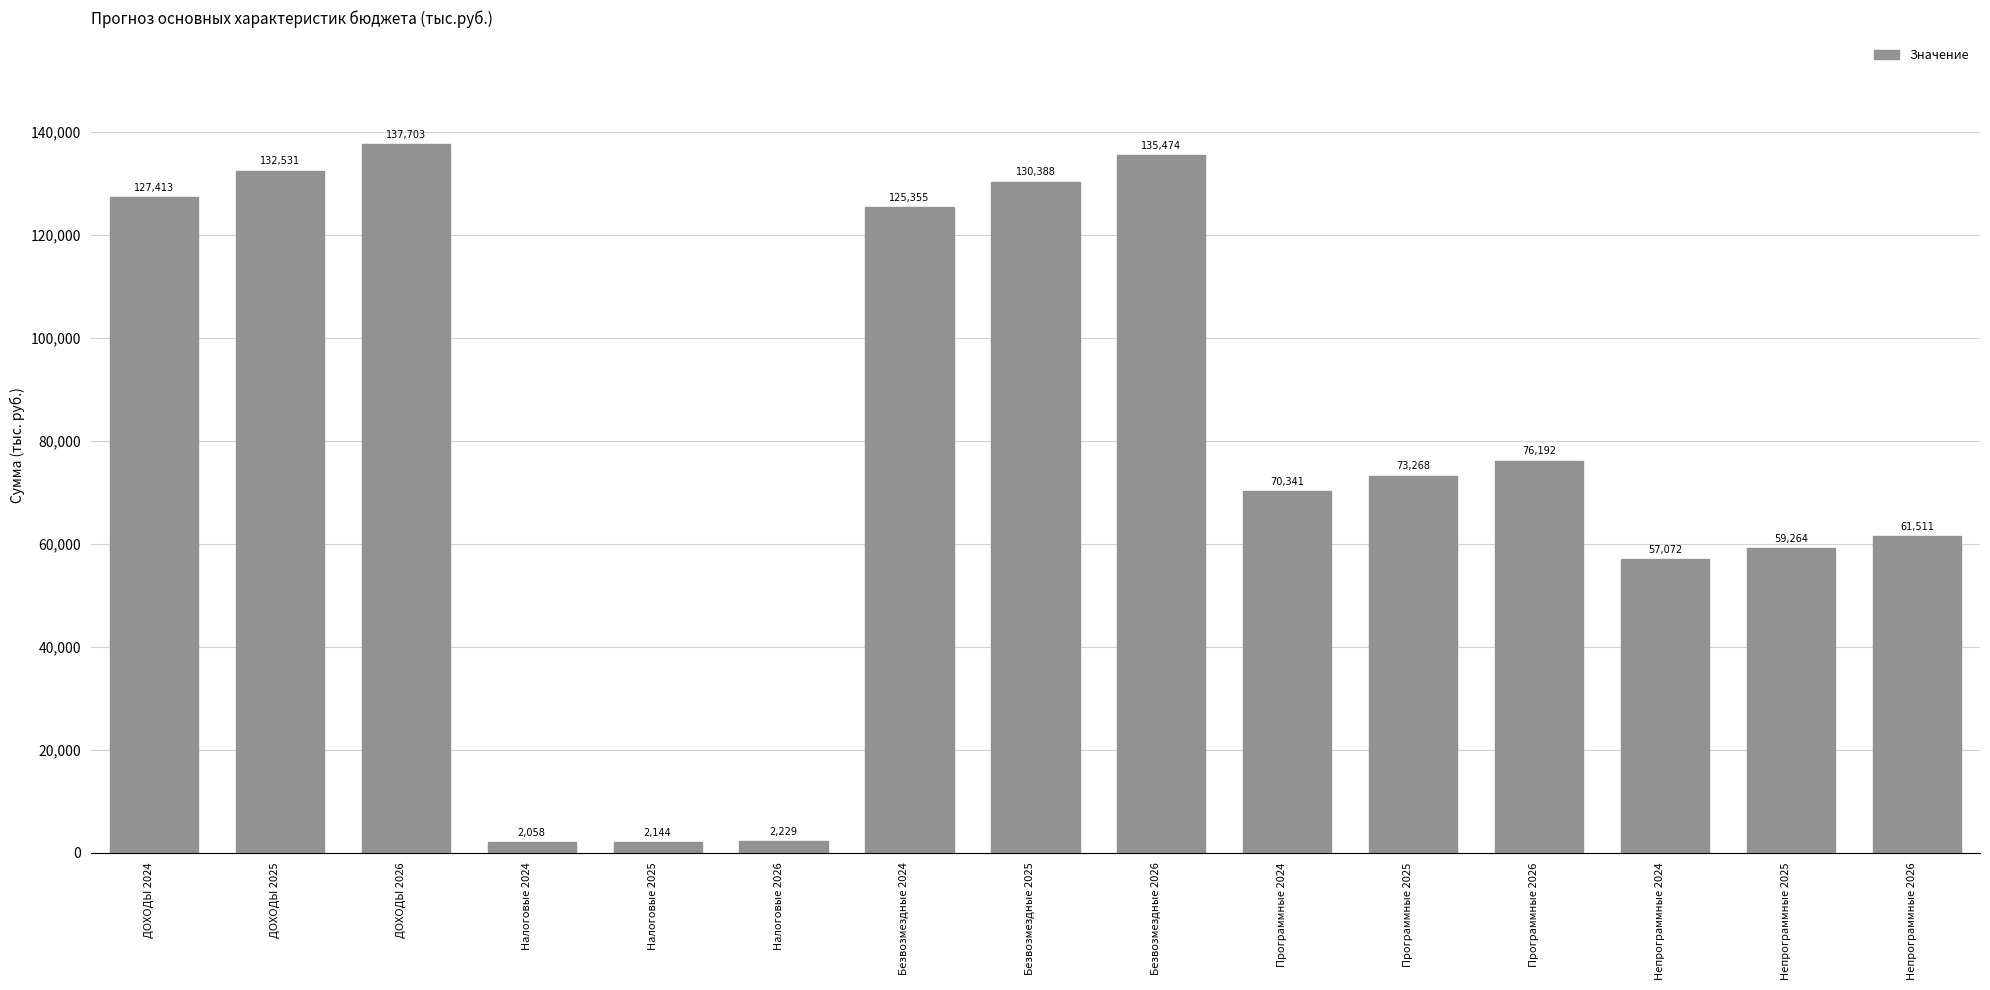

Which has a higher value, Безвозмездные 2025 or Безвозмездные 2024?

Безвозмездные 2025